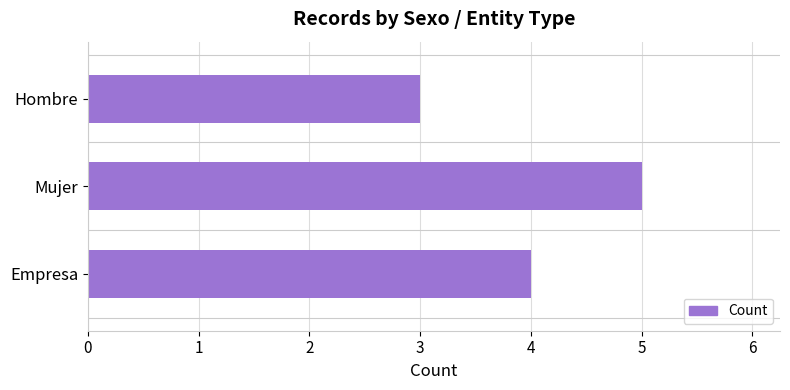

What is the average value?

4